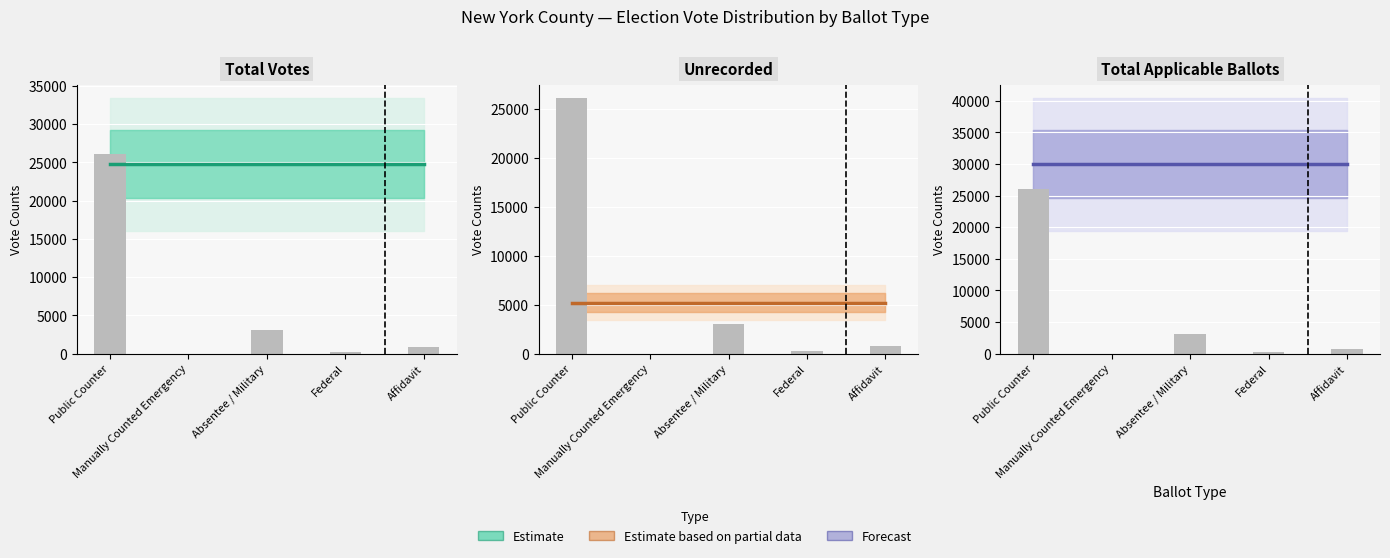

What is the approximate value of Total Applicable Ballots at Federal?

29942